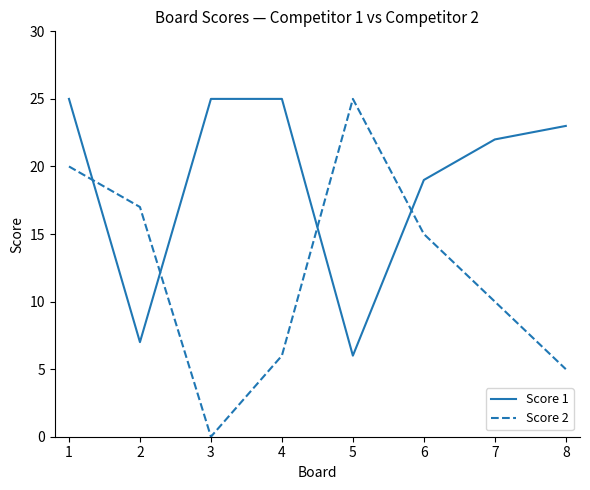

Which series has the largest range (max minus min)?

Score 2